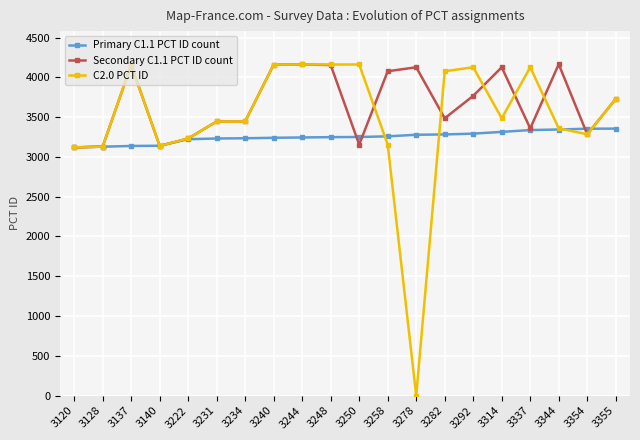

Between 3248 and 3314, which series saw the biggest shift?

C2.0 PCT ID